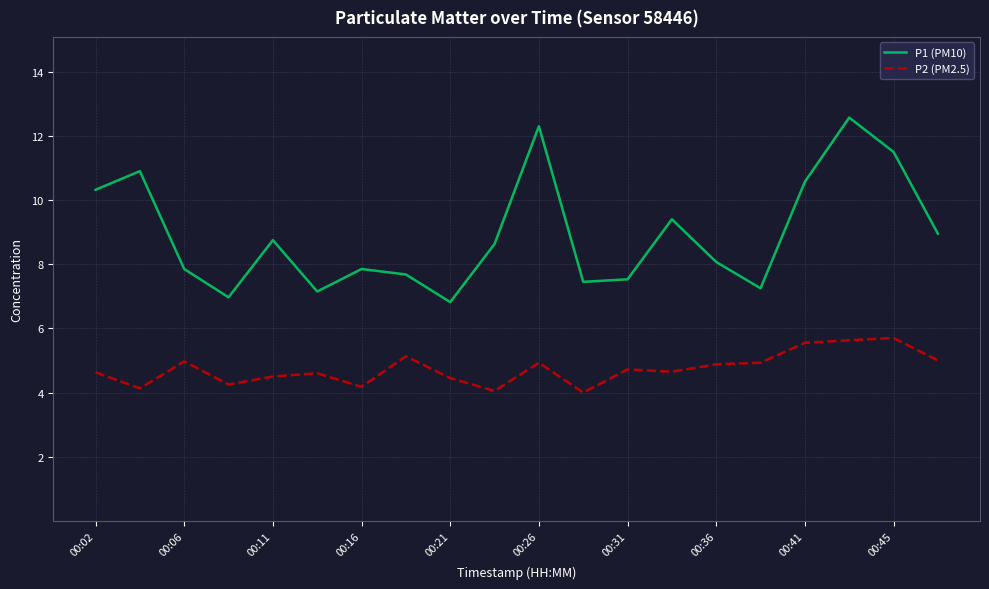

List the series in order of their peak value, highest first.

P1 (PM10), P2 (PM2.5)